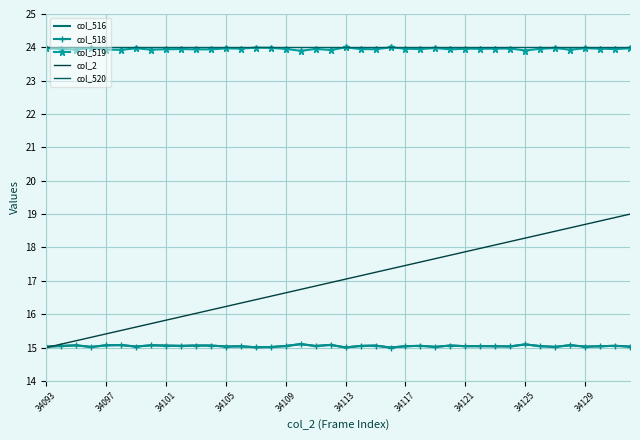

What is the value of the col_518 point at the 35th from the left?

15.0